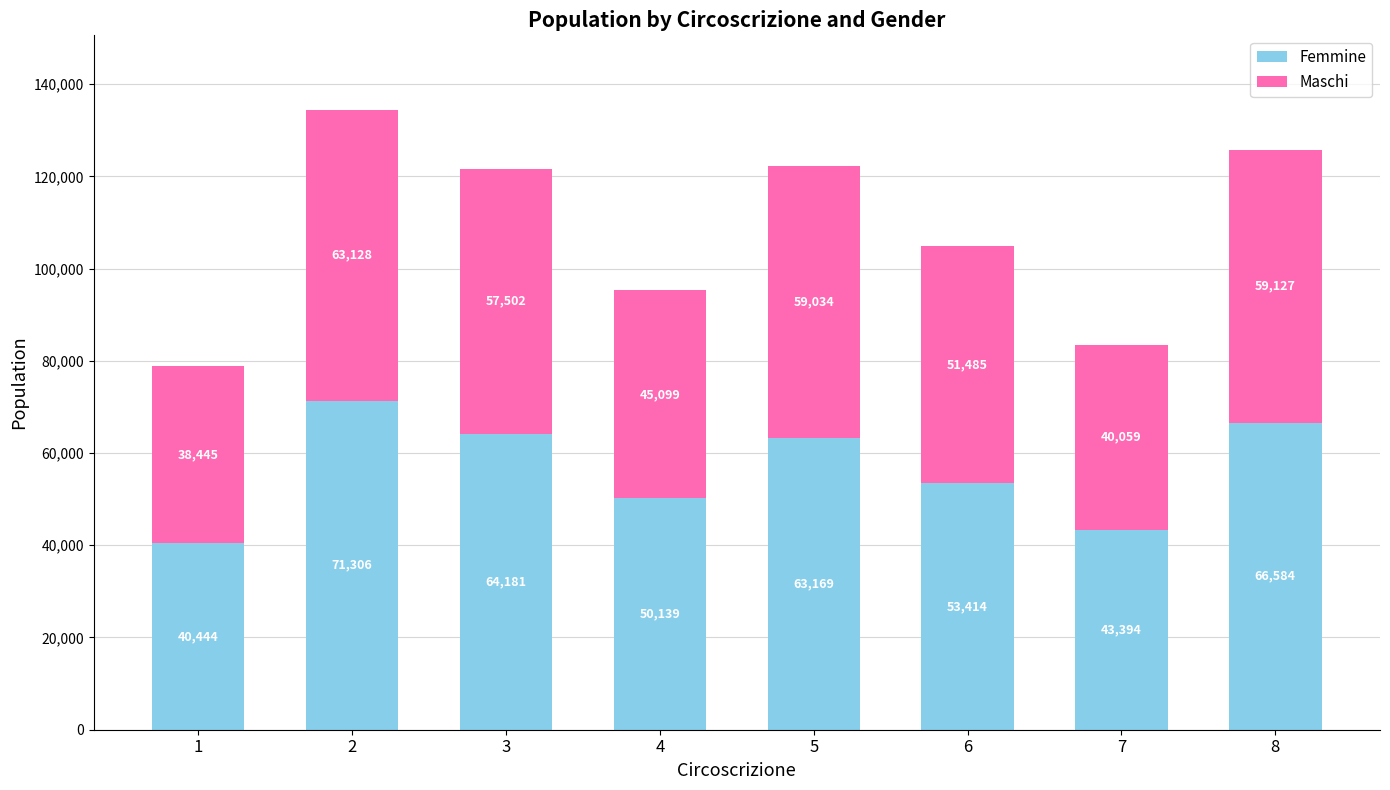

Which category has the lowest value in the Femmine series?

1